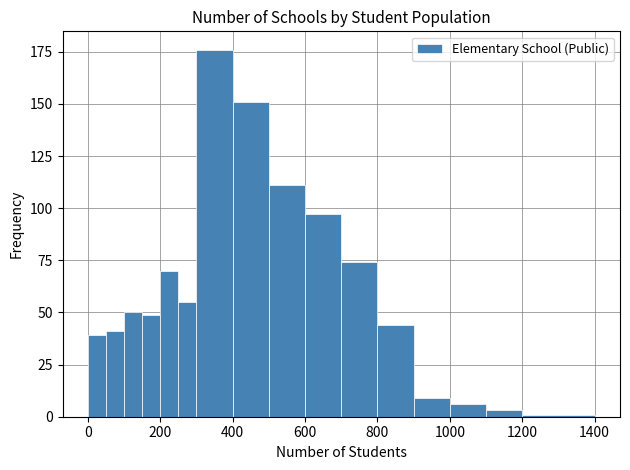

Read against the x-axis, roughly where is the centre of the tallest bar?

360